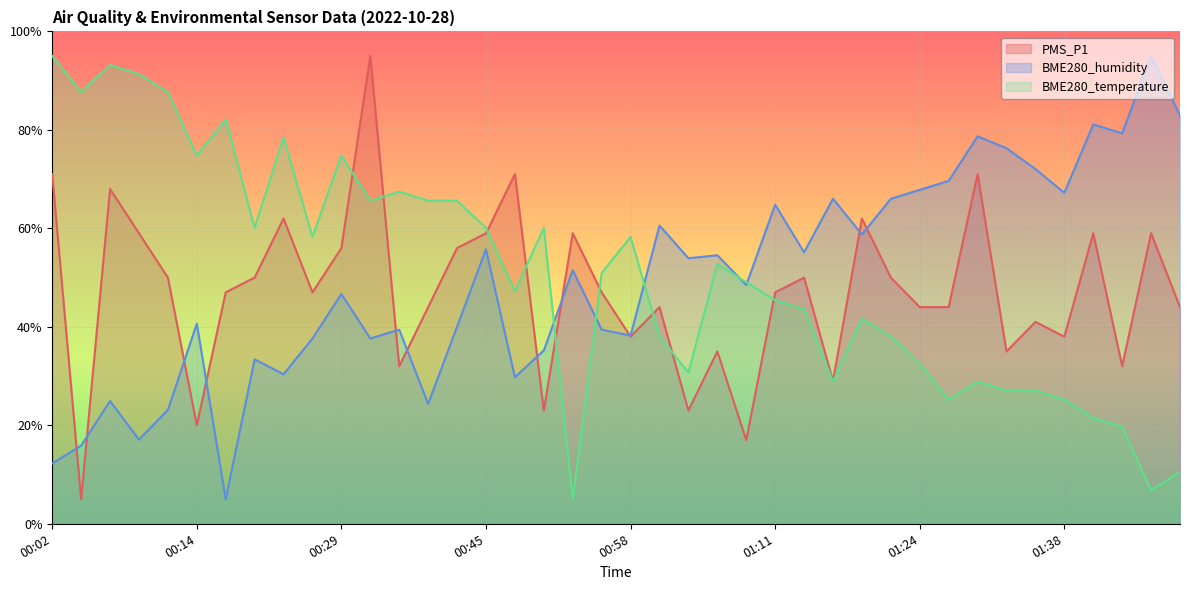

Read the BME280_temperature value at 00:58.

58.3